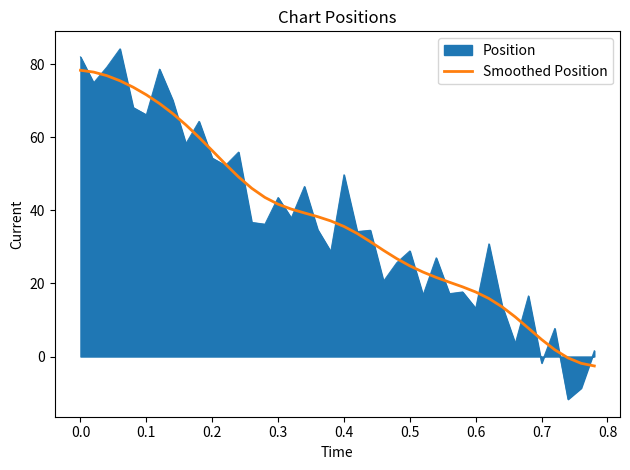

What is the smallest value displayed?

-11.7